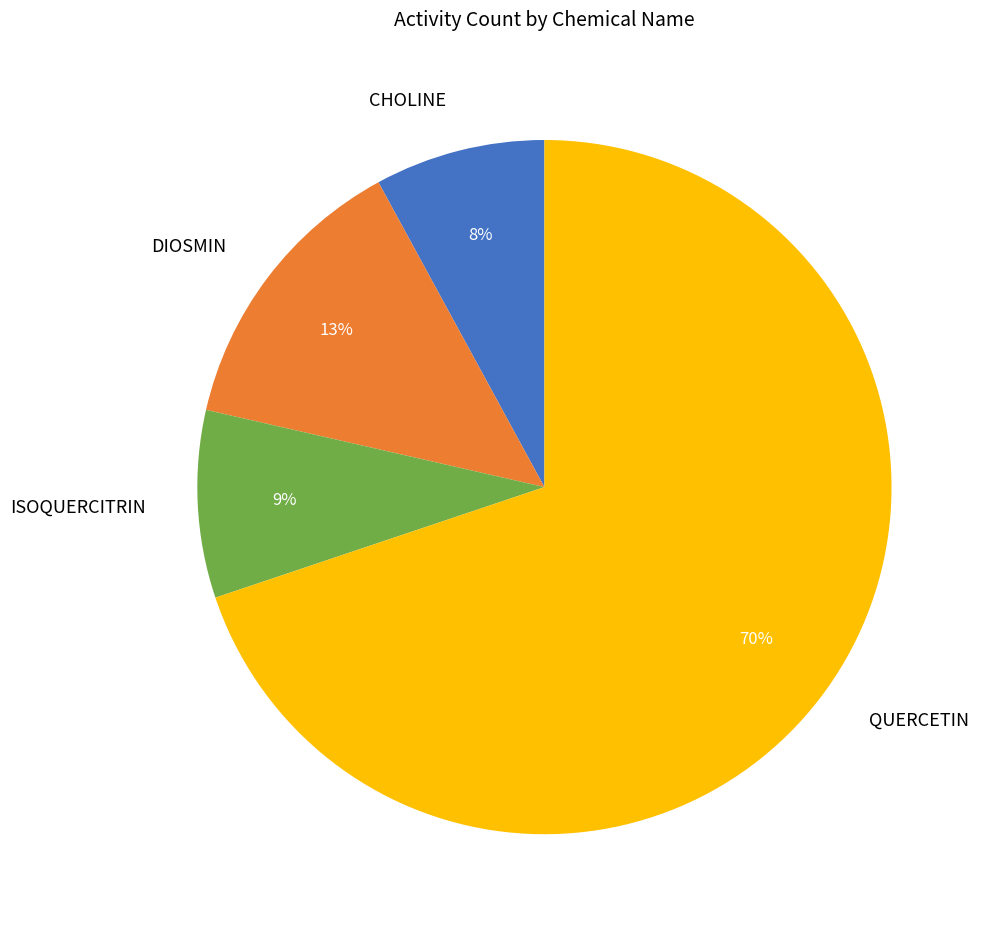

Which has a higher value, QUERCETIN or ISOQUERCITRIN?

QUERCETIN